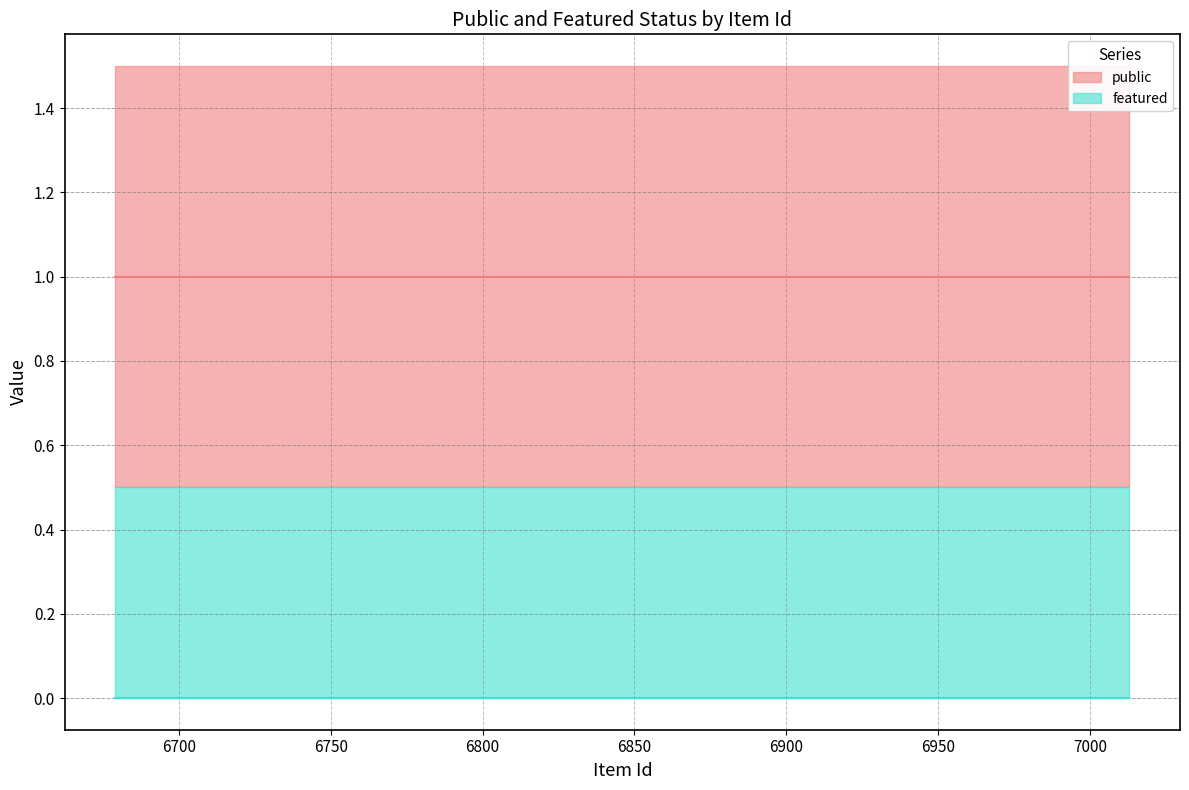

Which series has the largest total across all categories?

public